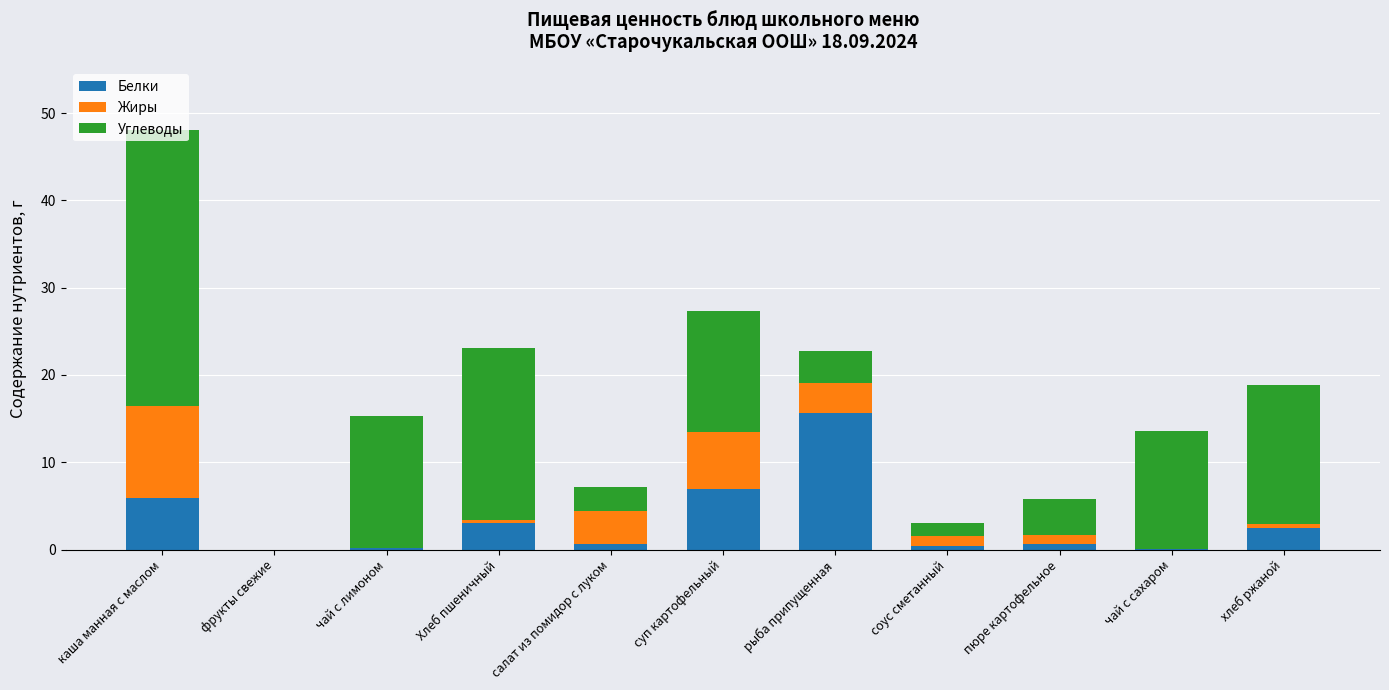

At which label does Белки reach its peak?

рыба припущенная